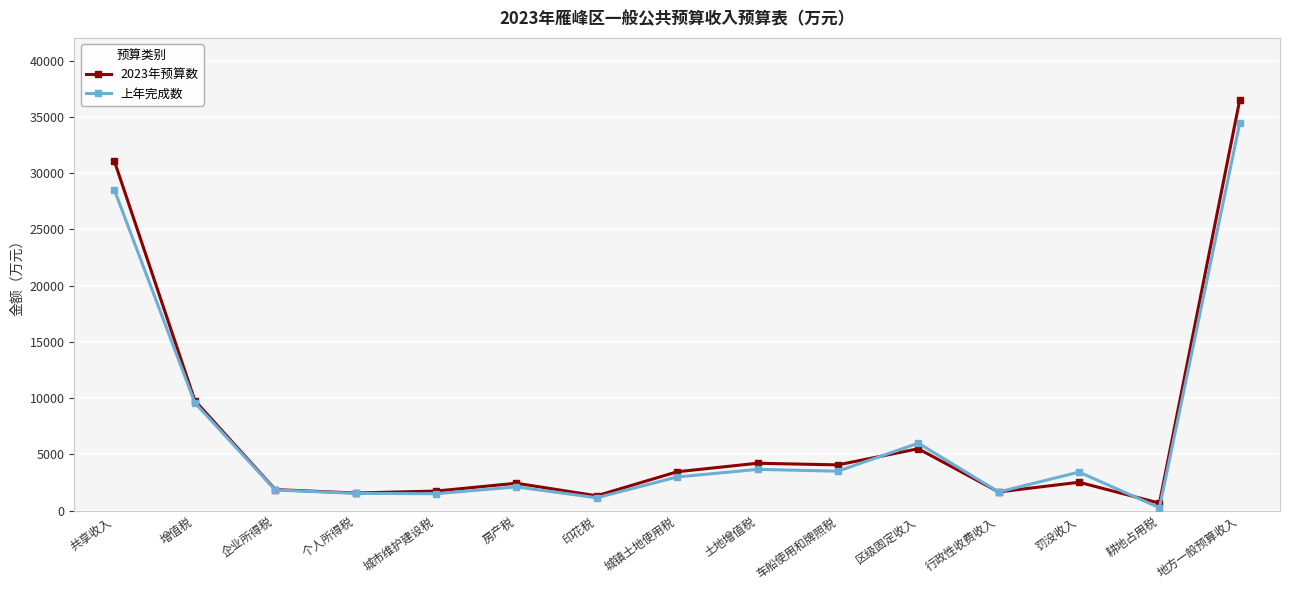

At which label is 上年完成数 closest to 17363?

增值税